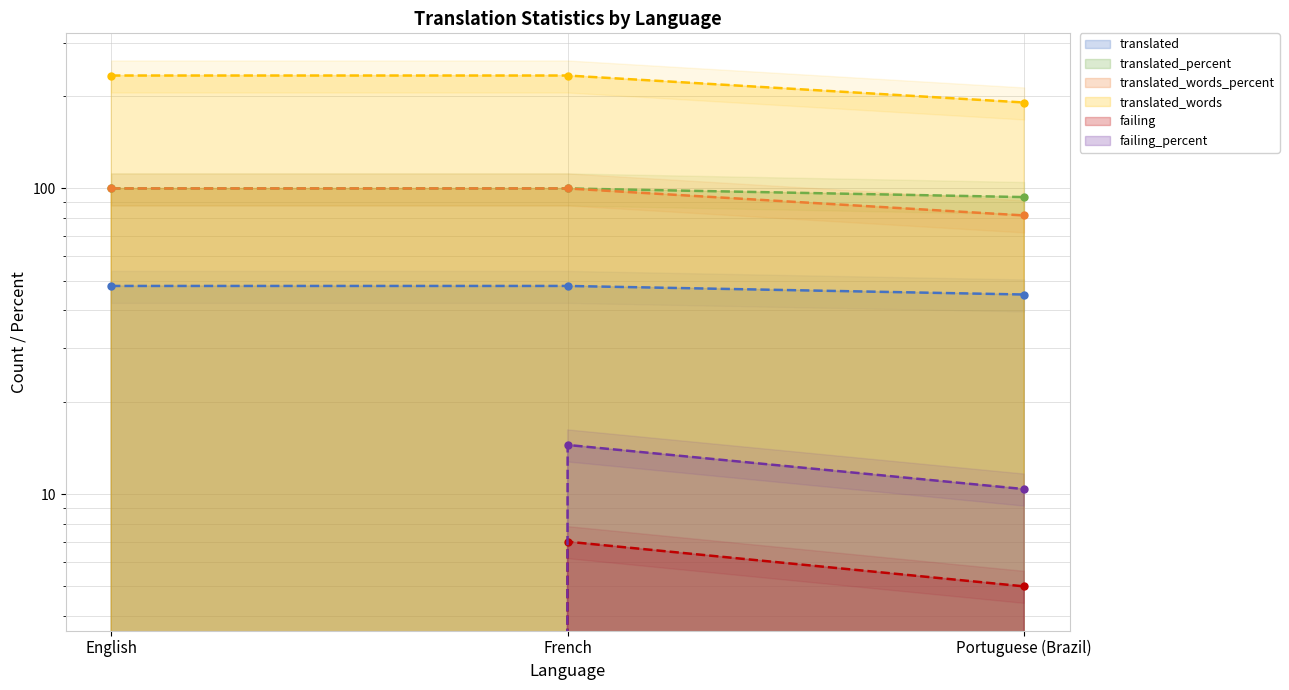

Rank the categories by failing_percent value from lowest to highest.

English, Portuguese (Brazil), French